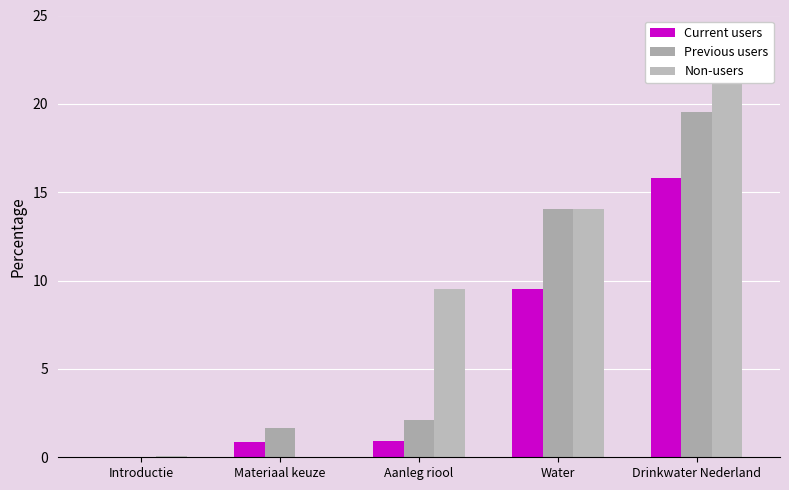

The value of Previous users at Aanleg riool is 2.1. True or false?

True